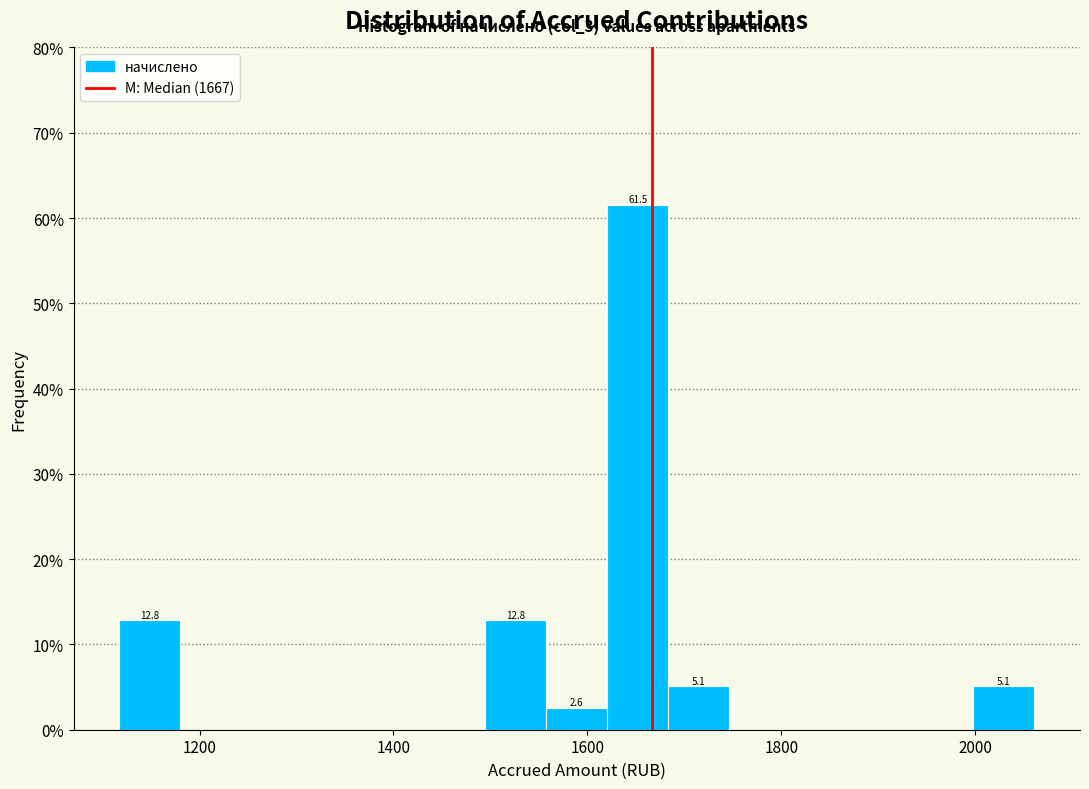

Around what value on the x-axis is the tallest bar? Give the approximate position of its centre, as read against the axis.

1660